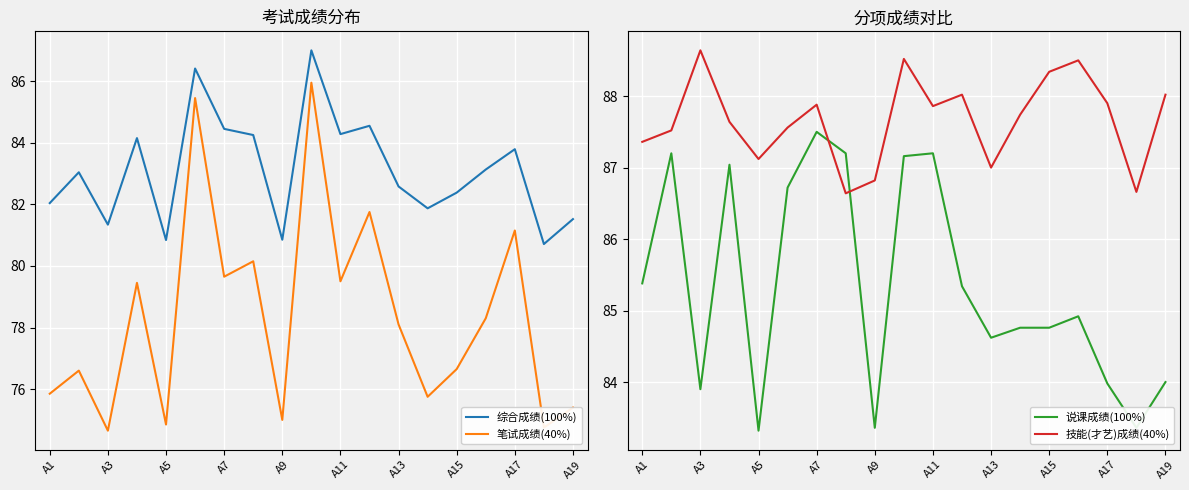

What is the lowest value of the 笔试成绩(40%) series?

74.7